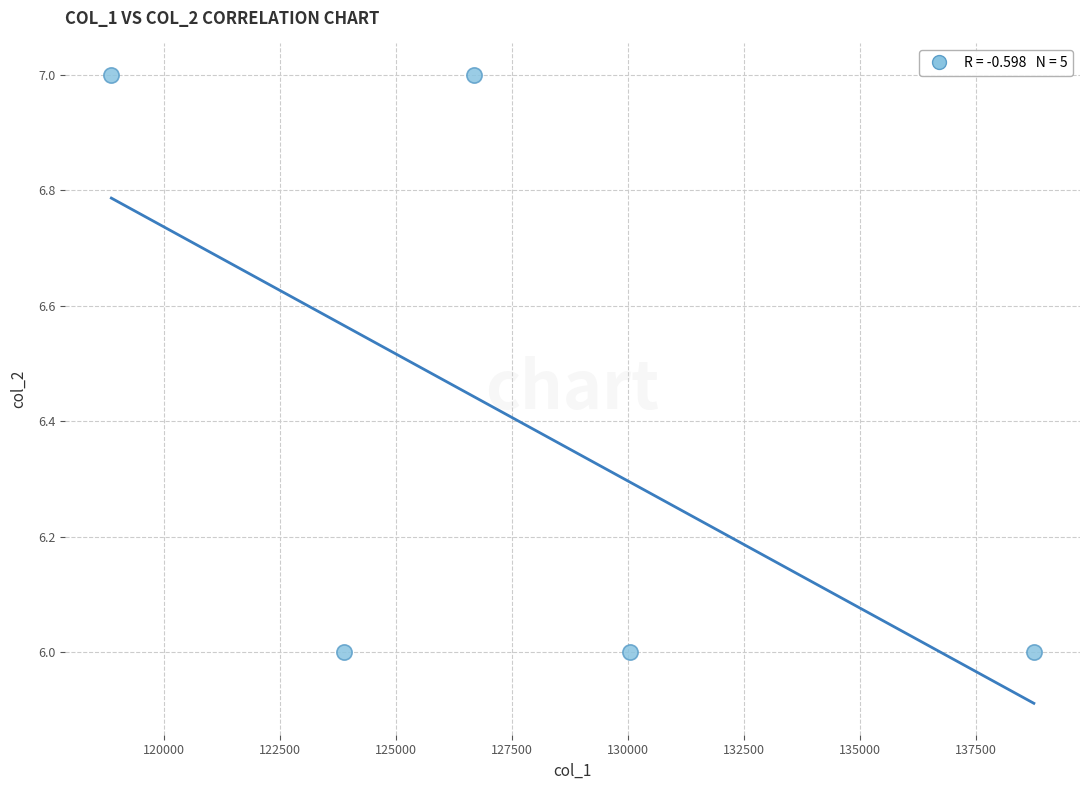

What is the range of X values (max minus min)?

19876